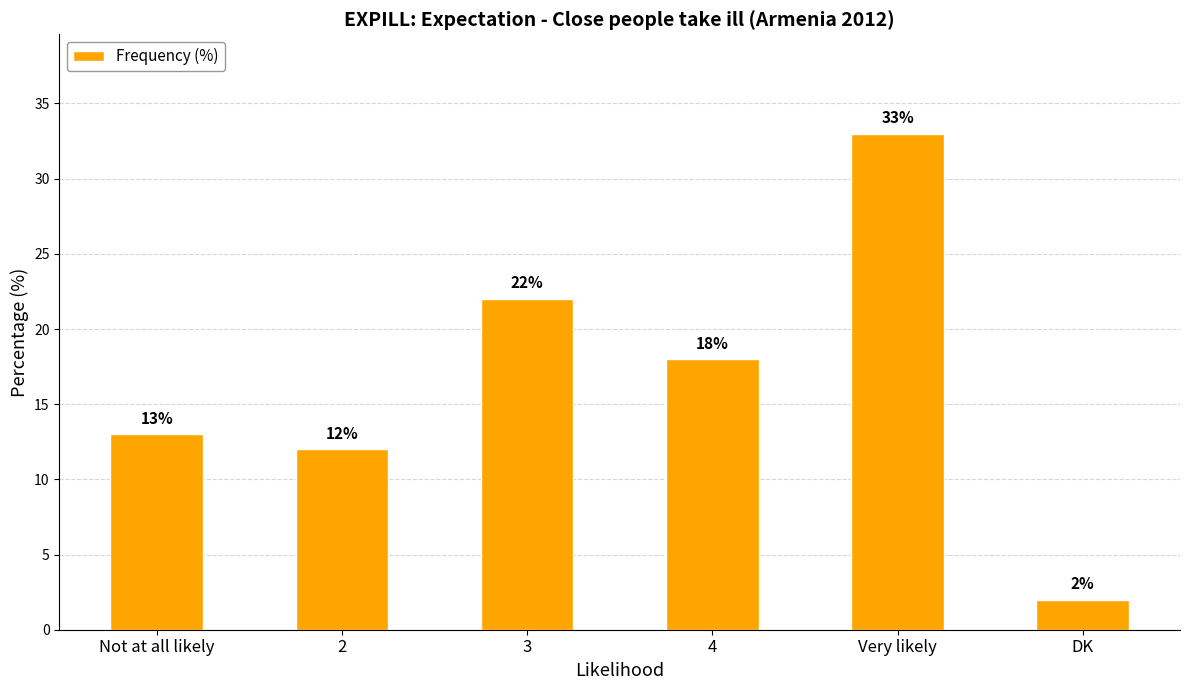

What is the label of the 5th bar from the left?

Very likely